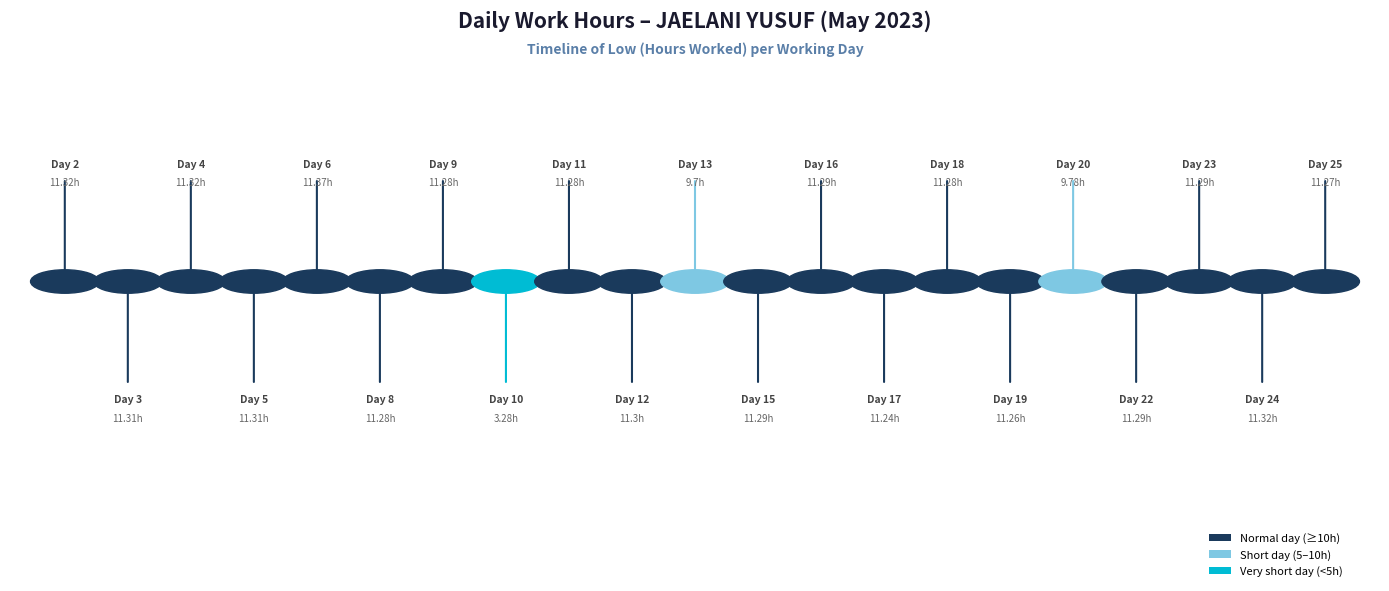

What is the difference between the maximum and minimum values?

8.1